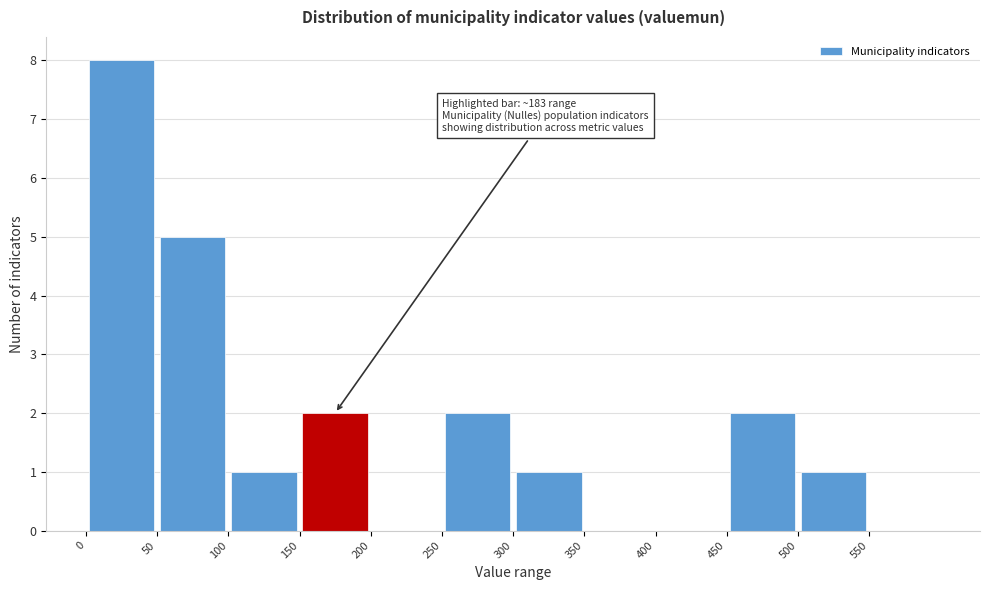

Over which range of the x-axis is the bar tallest?

0 to 50